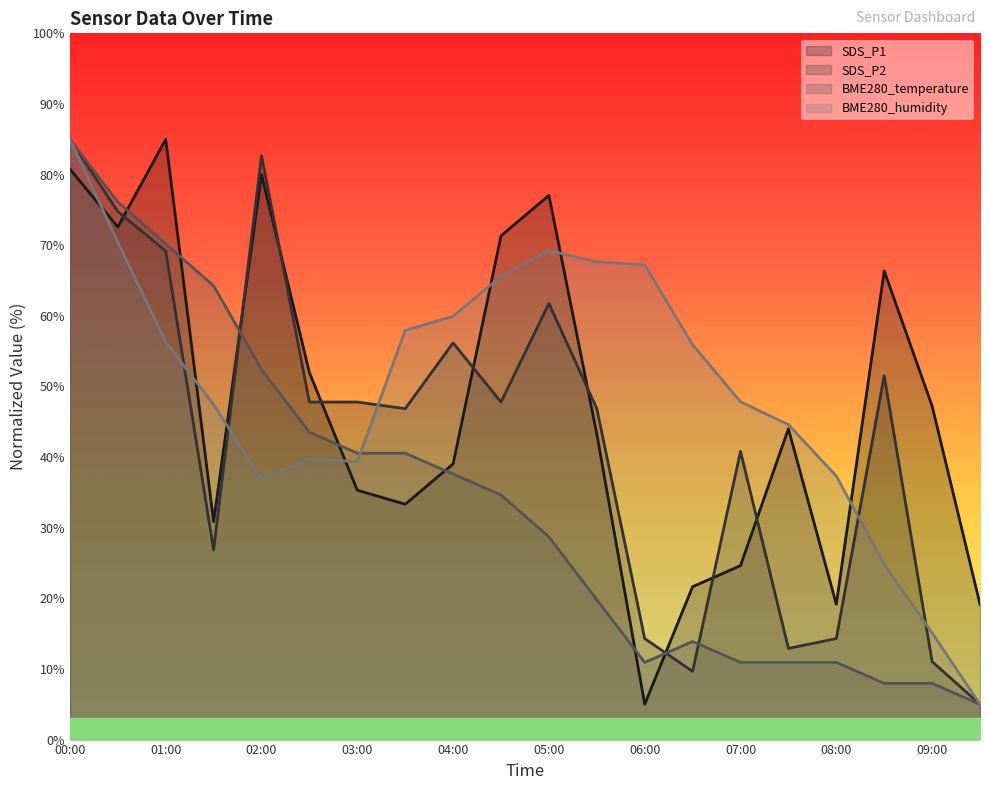

What is the difference between the maximum and minimum values in the SDS_P1 series?

80.0